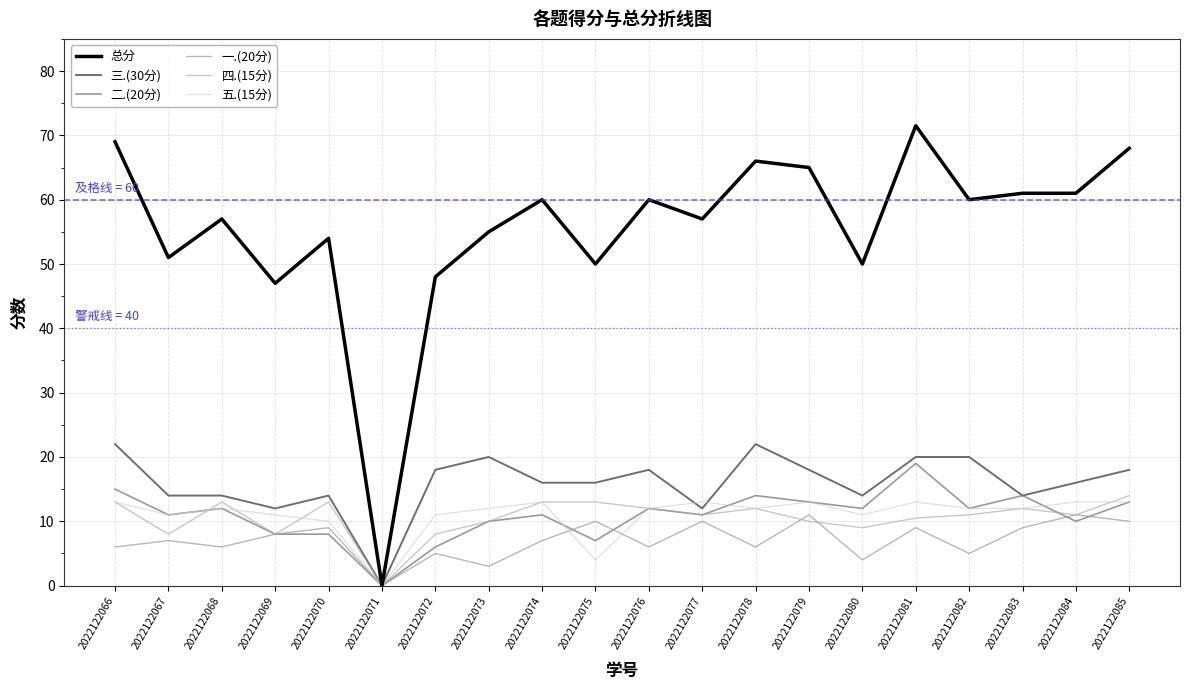

How many series are shown in this chart?

6